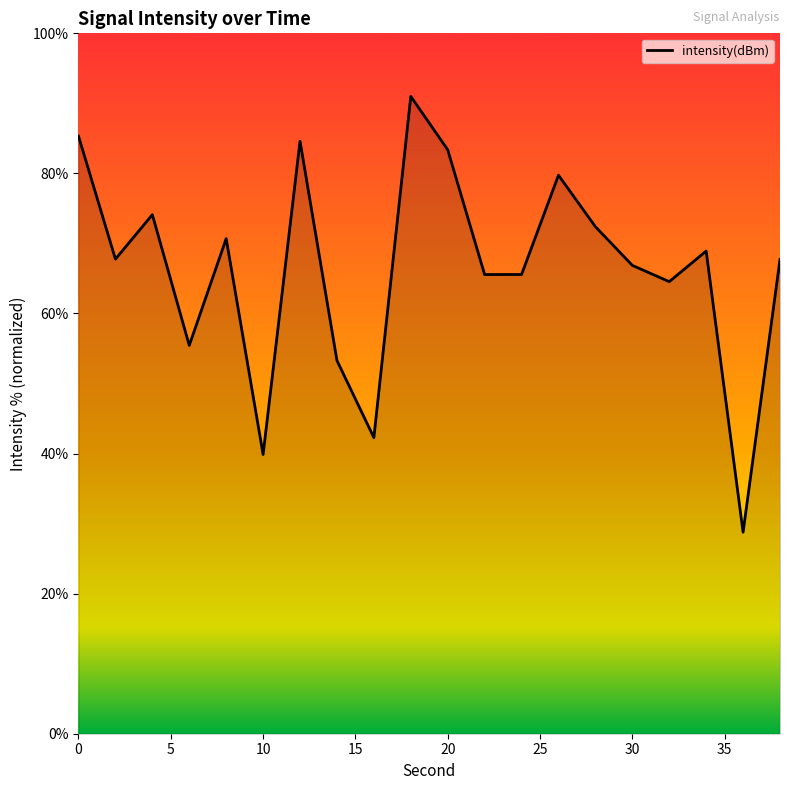

What is the difference between the maximum and minimum values?

62.2